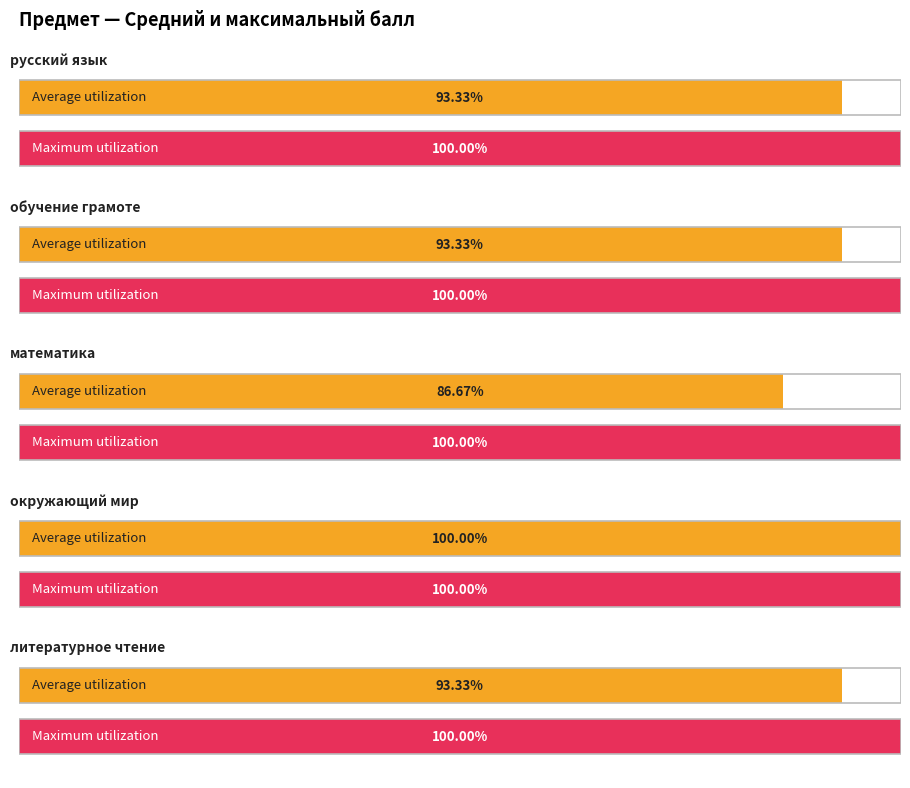

Which category has the highest value across all series?

обучение грамоте 1